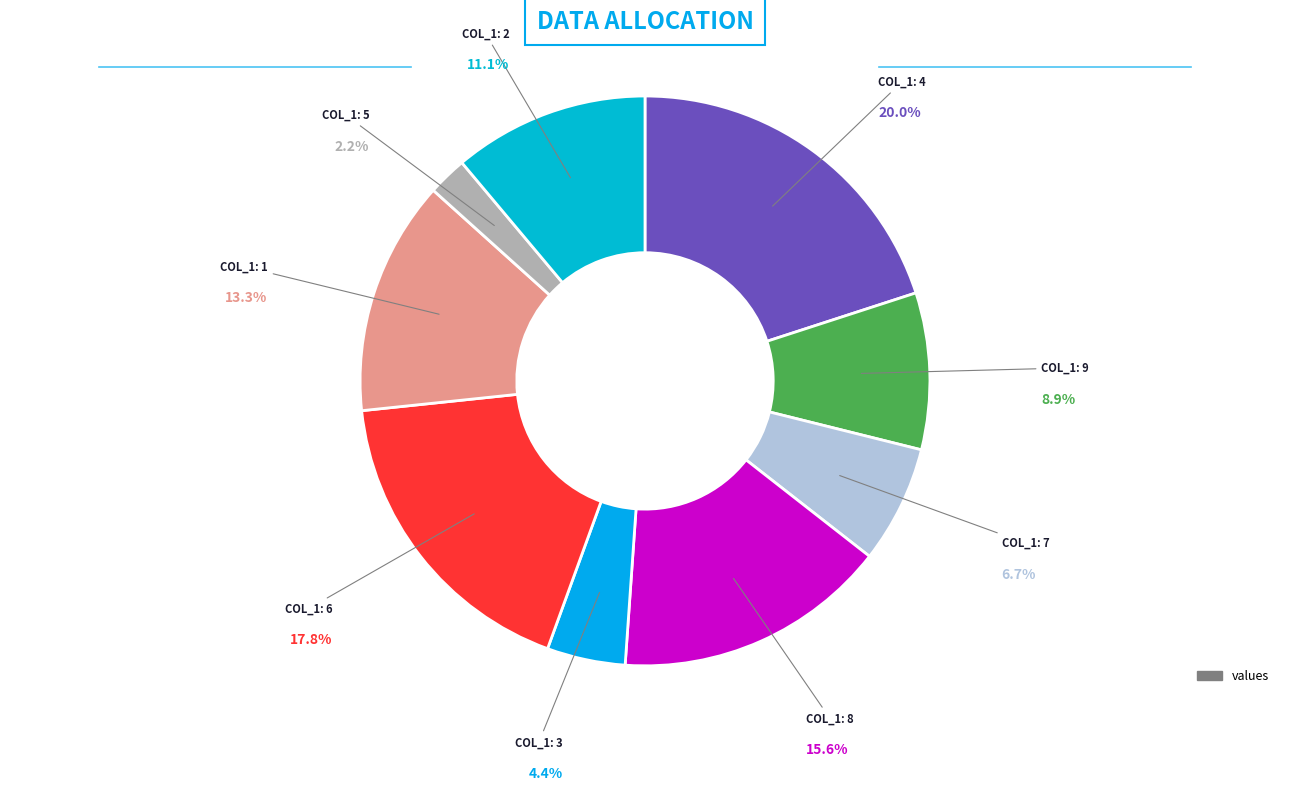

What percentage do 1 and 4 together represent?

33.3%